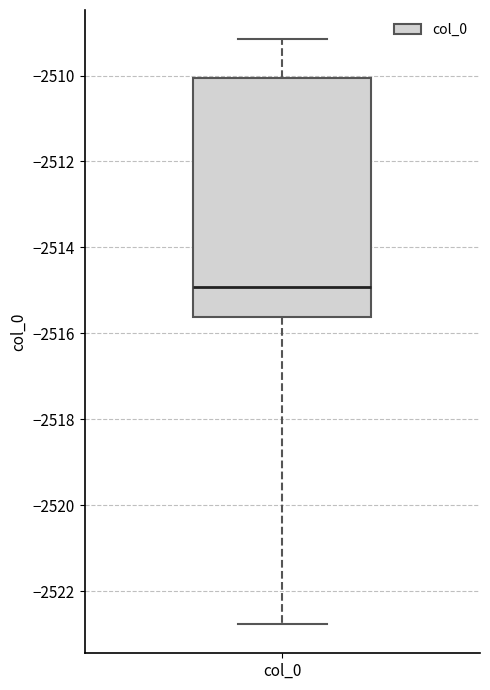

Read this box plot against the y-axis: the position of the median line, the range covered by the box, and the ends of both whiskers. The values are not printed on the chart, so give them approximately, as read against the axis.

median -2515.0, box -2515.6 to -2510.0, whiskers -2522.8 to -2509.2